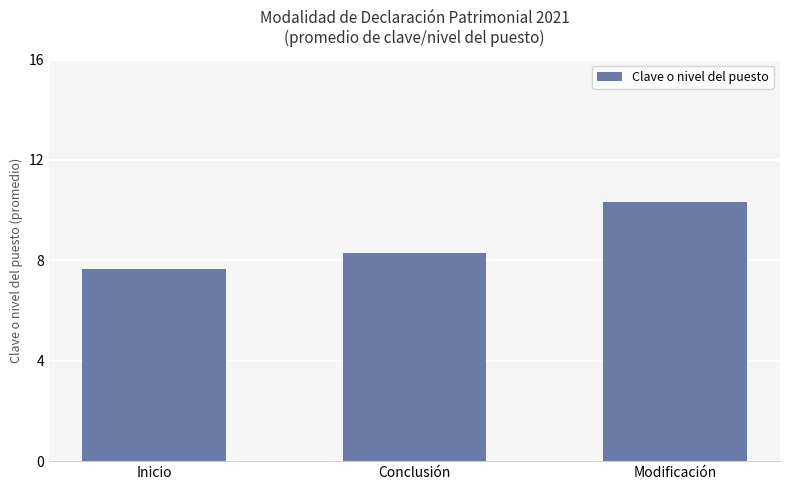

Reading left to right, transcribe all the data shown in this chart.

Inicio=7.7	Conclusión=8.3	Modificación=10.3